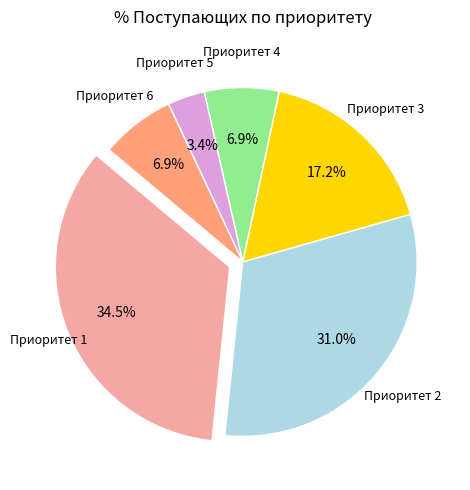

The 17 slice represents 14% of the pie. True or false?

False